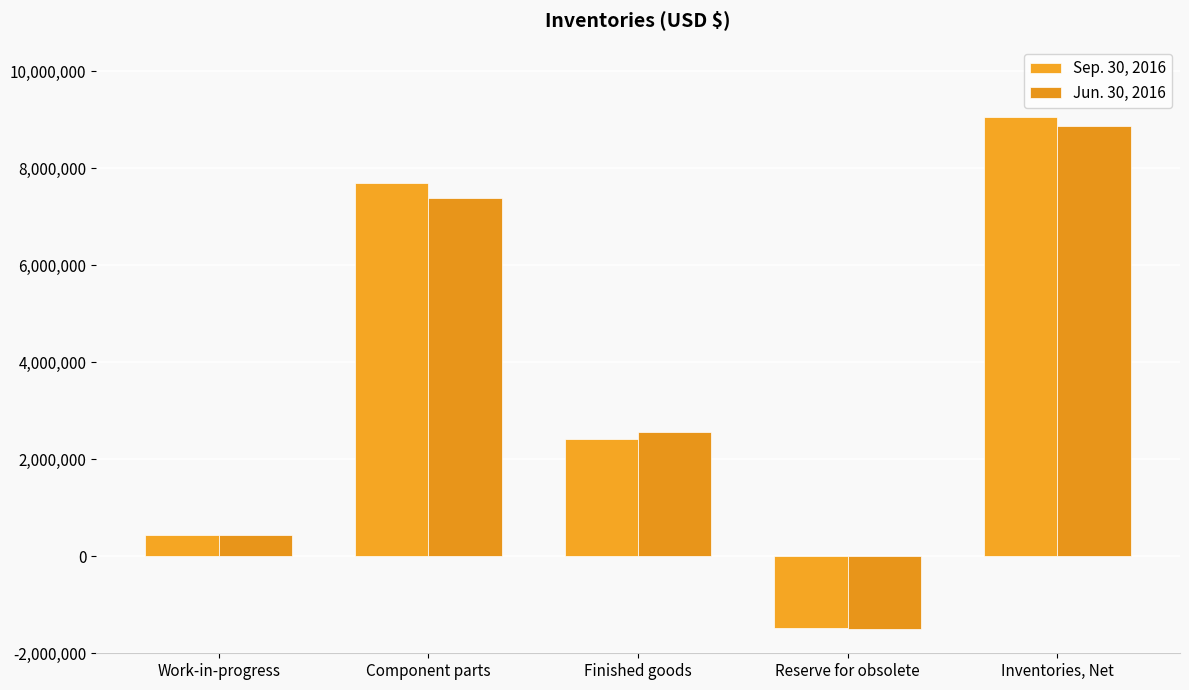

Does the chart contain stacked bars?

No